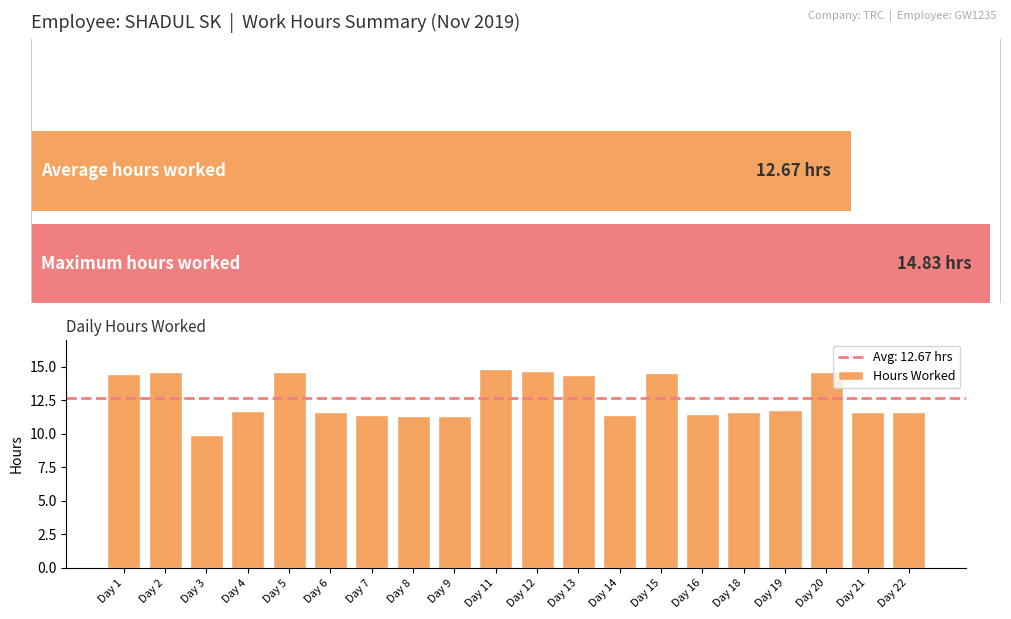

What is the approximate value at Day 12?

14.7